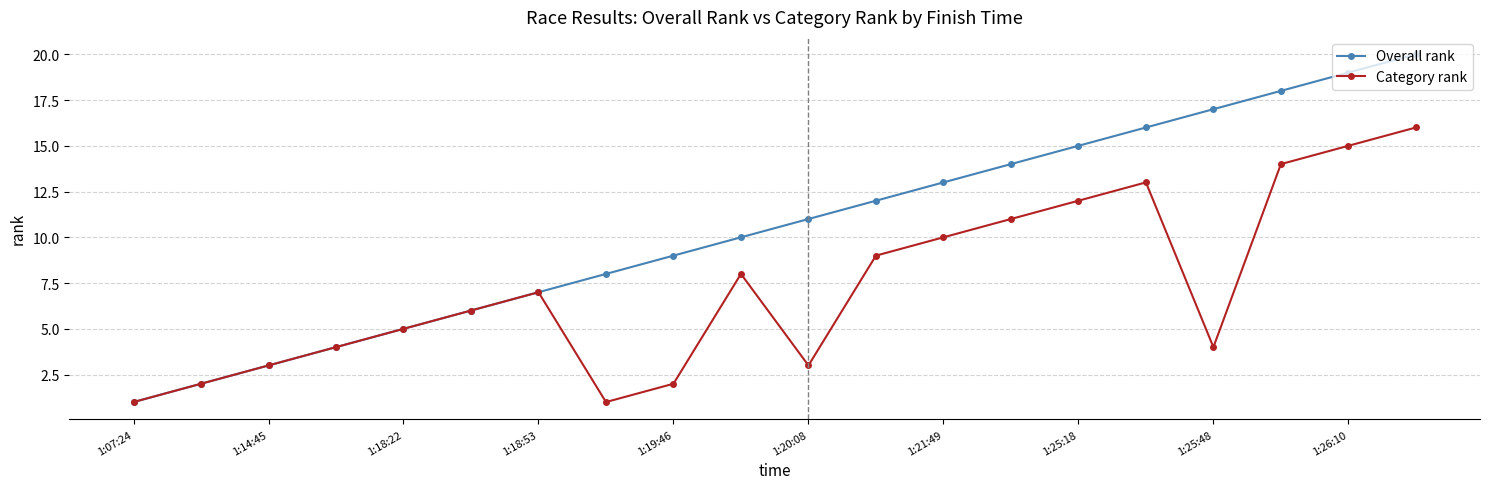

How many lines are shown in the chart?

2